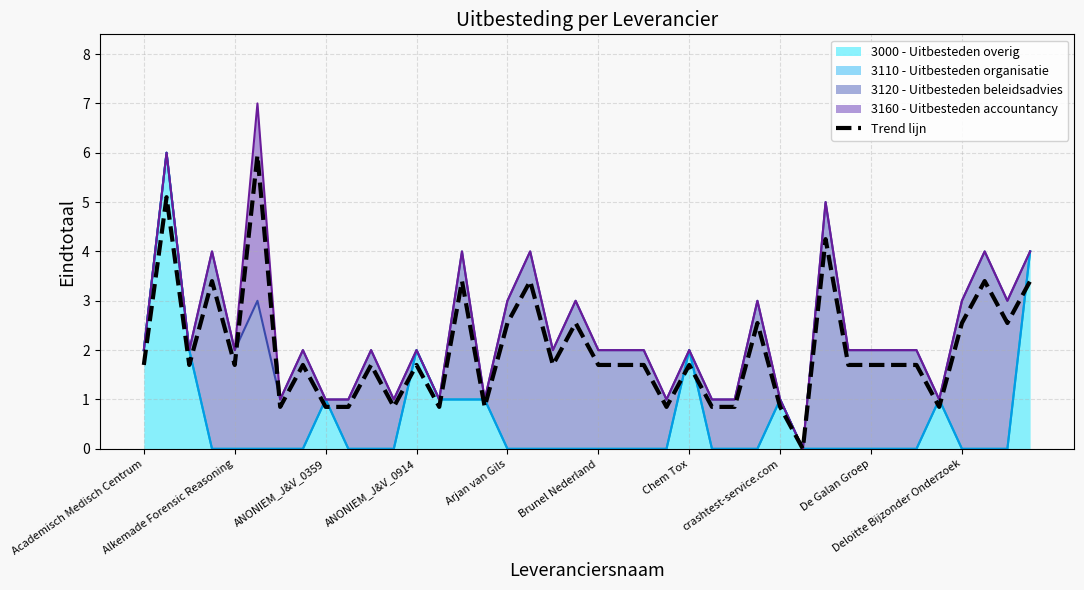

At which label is the value closest to 2?

Academisch Medisch Centrum